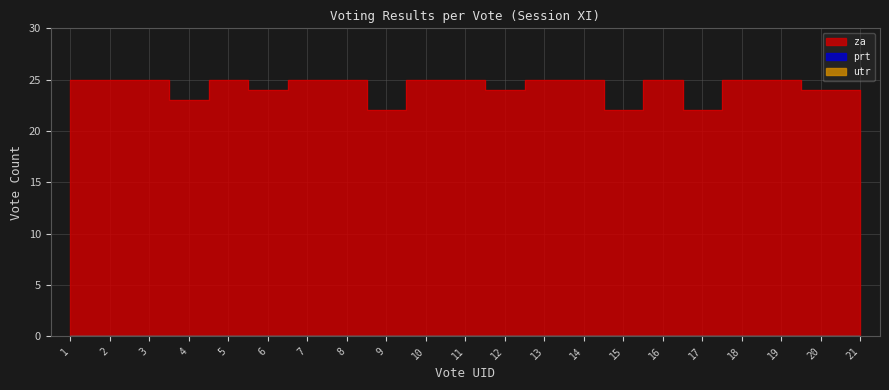

At which category is the sum across all series the highest?

1